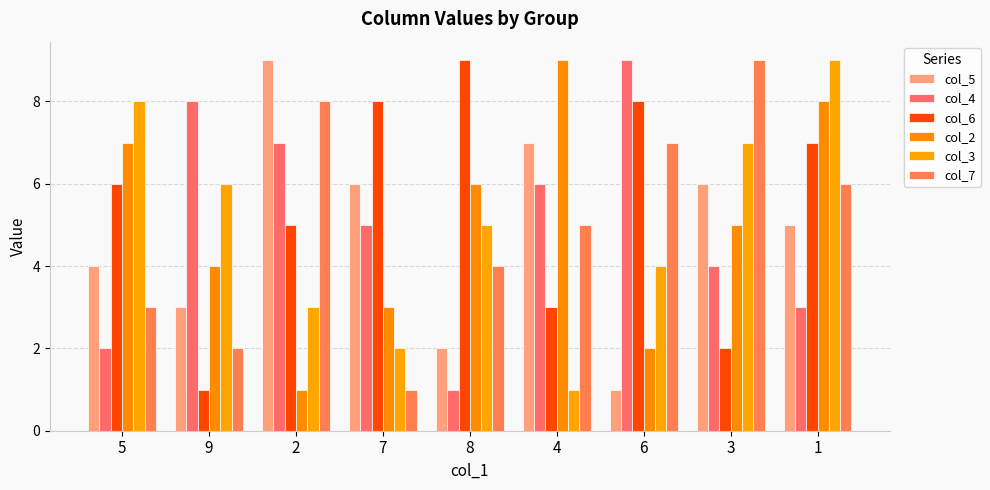

How many values in the col_6 series are below 6?

4